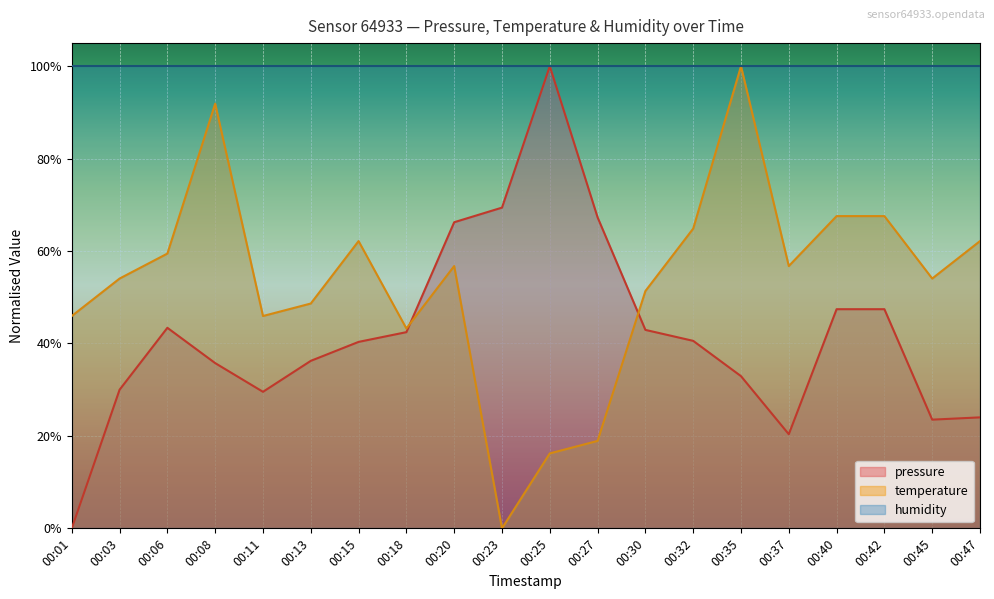

What are all the series names shown in the legend?

pressure, temperature, humidity